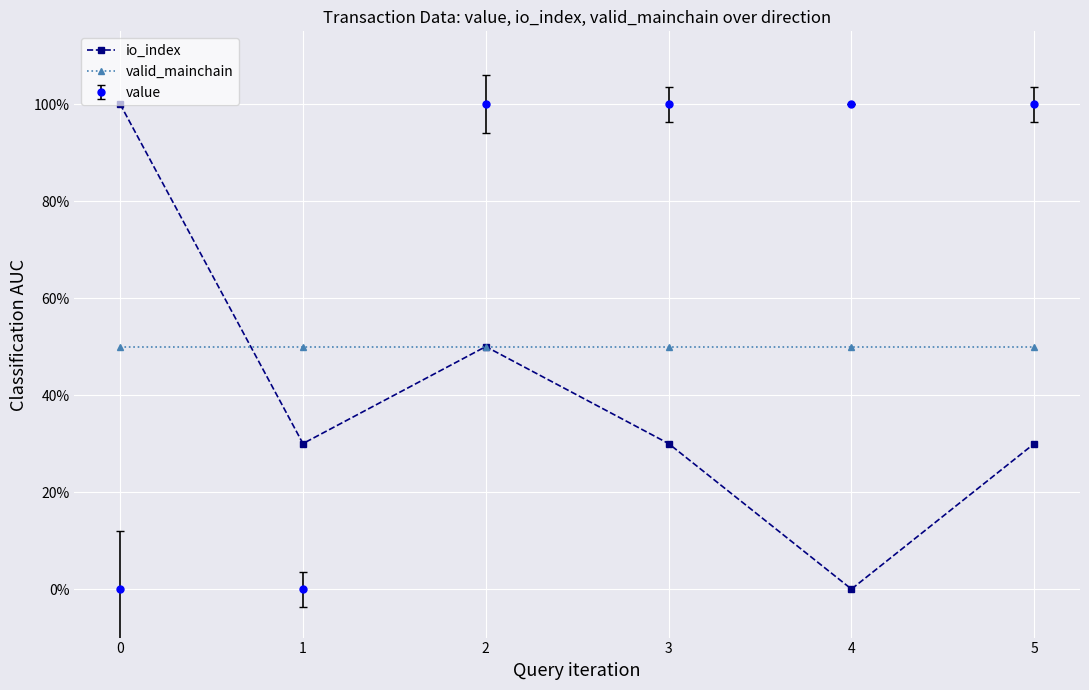

What are all the series names shown in the legend?

io_index, valid_mainchain, value